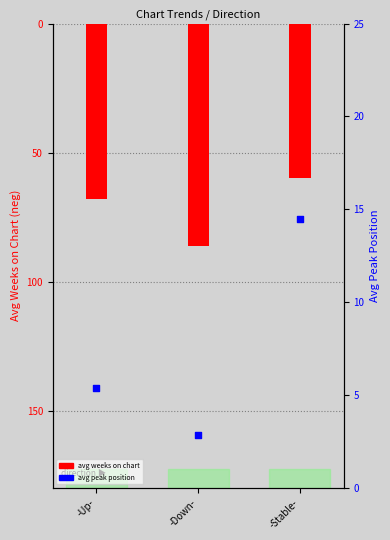

What is the total value across all series at -Up-?

-62.5